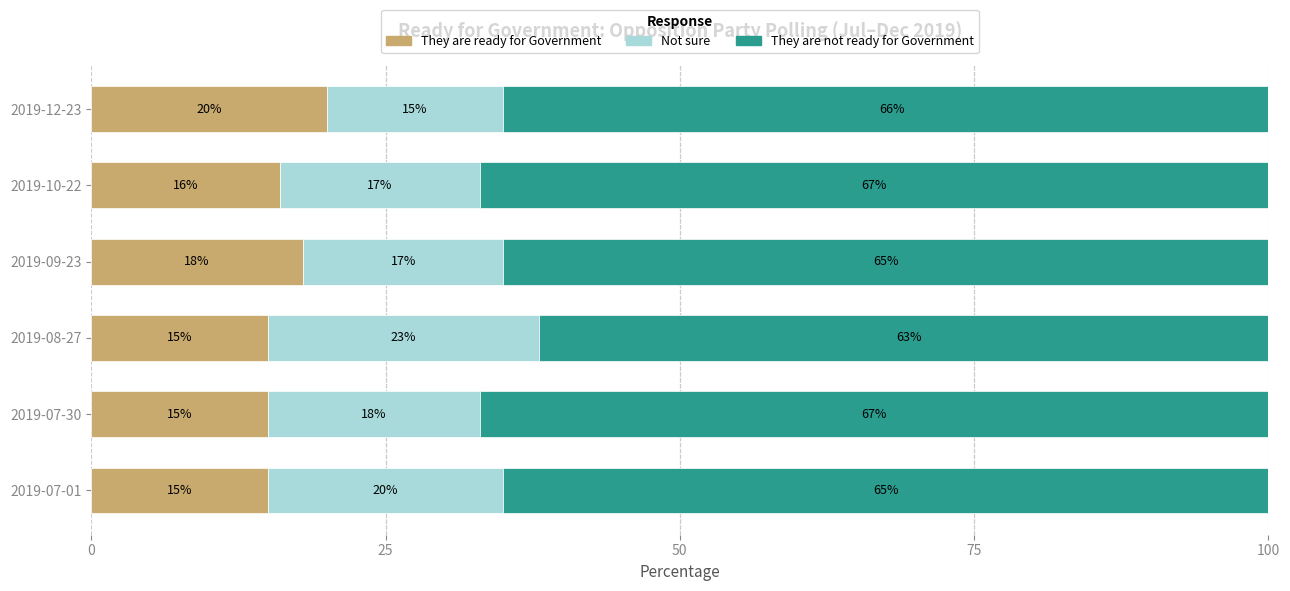

What is the total value across all series at 2019-10-22?

100